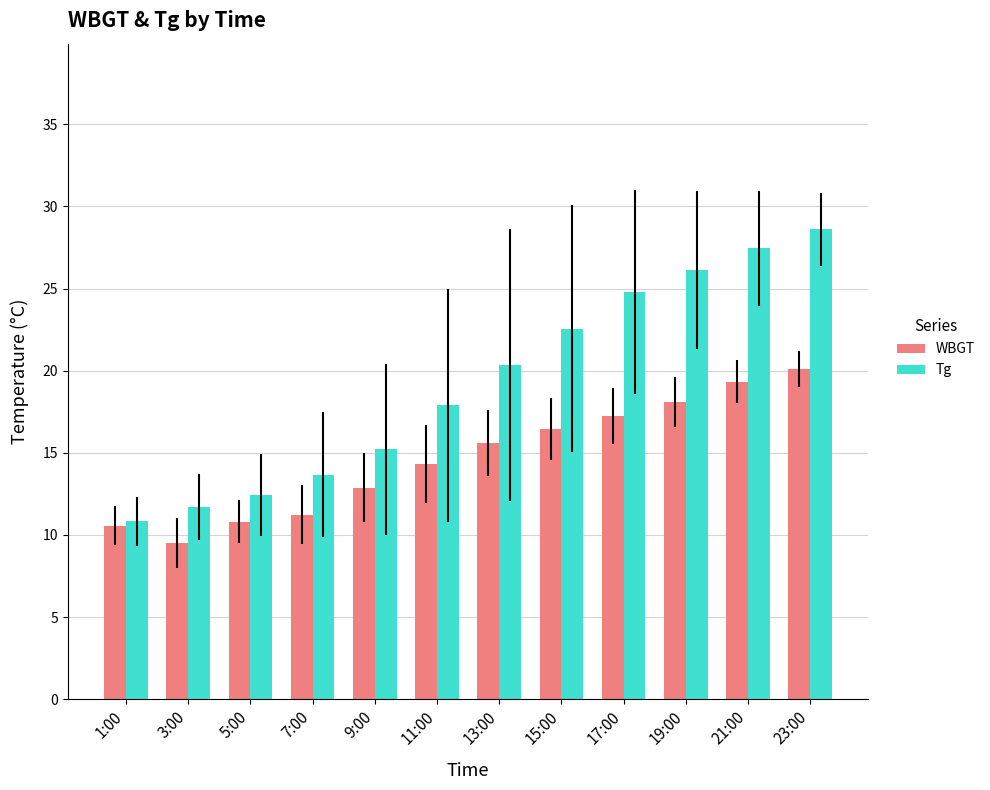

Which label corresponds to the largest value in the chart?

23:00